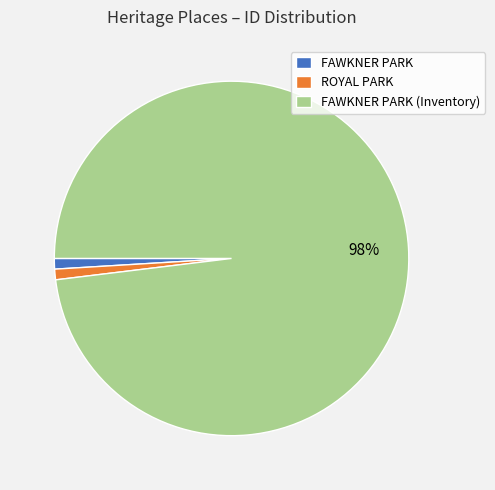

Which slice represents more than half of the pie?

FAWKNER PARK (Inventory)